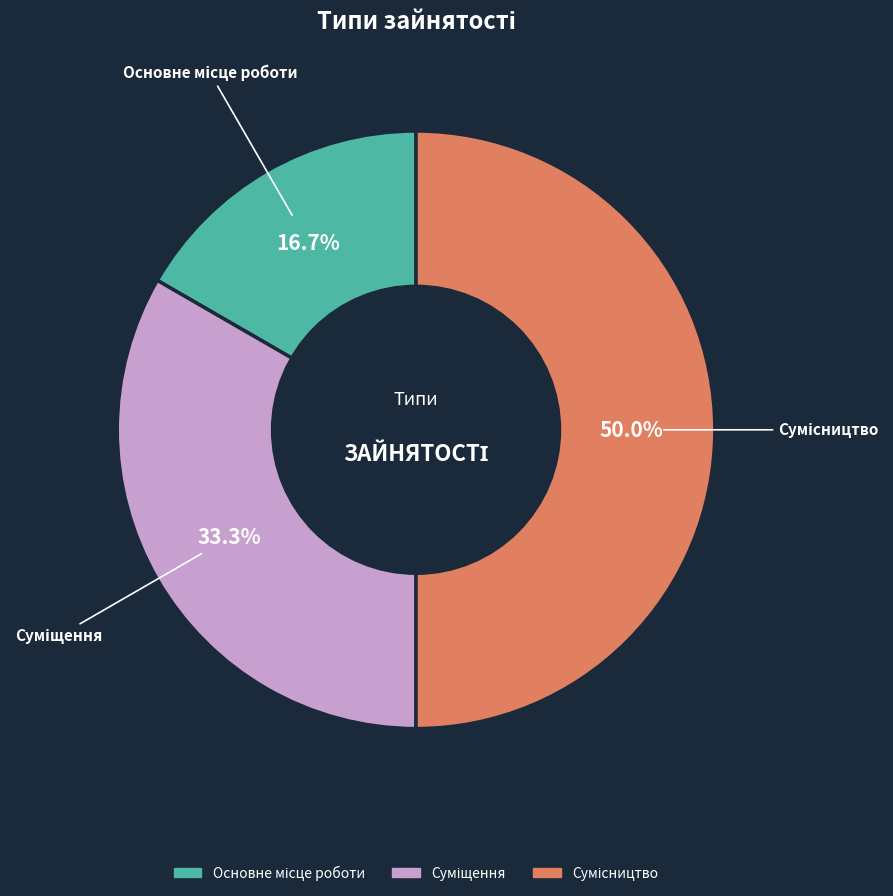

Do Суміщення and Основне місце роботи together represent more than half of the pie?

No